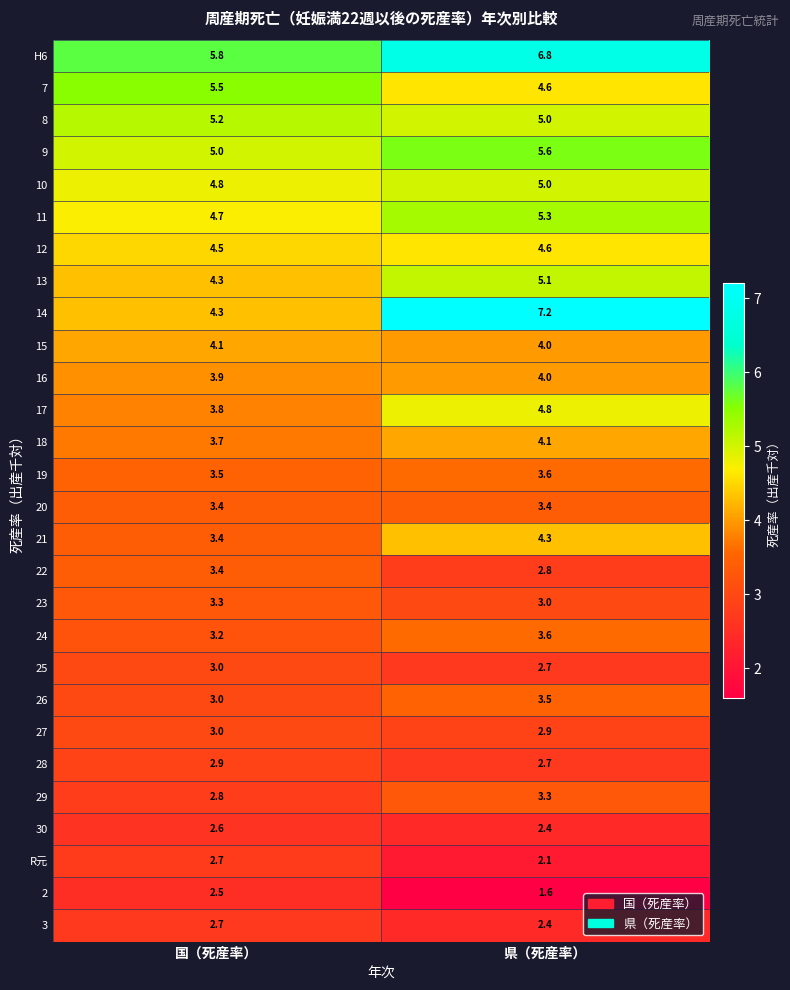

What is the average value of the R元 series?

2.4